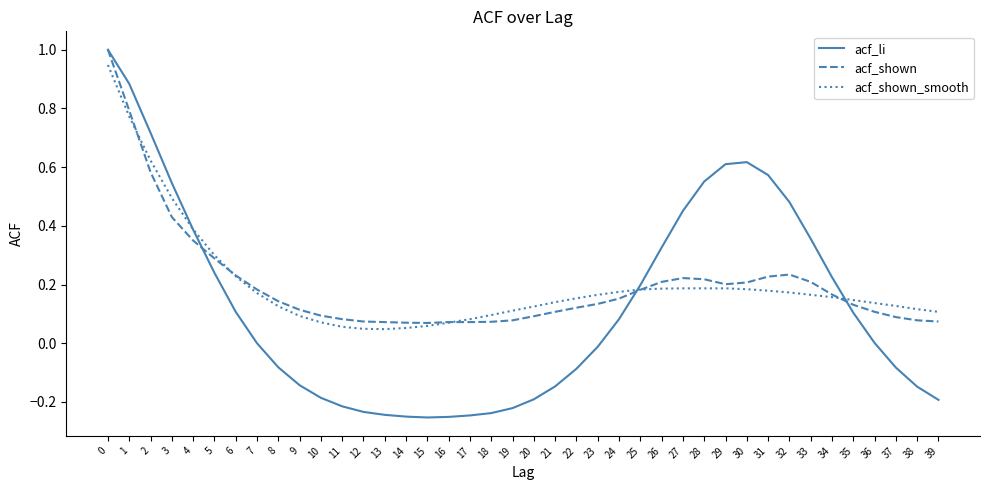

The value of acf_li at 33 is 0.6. True or false?

False